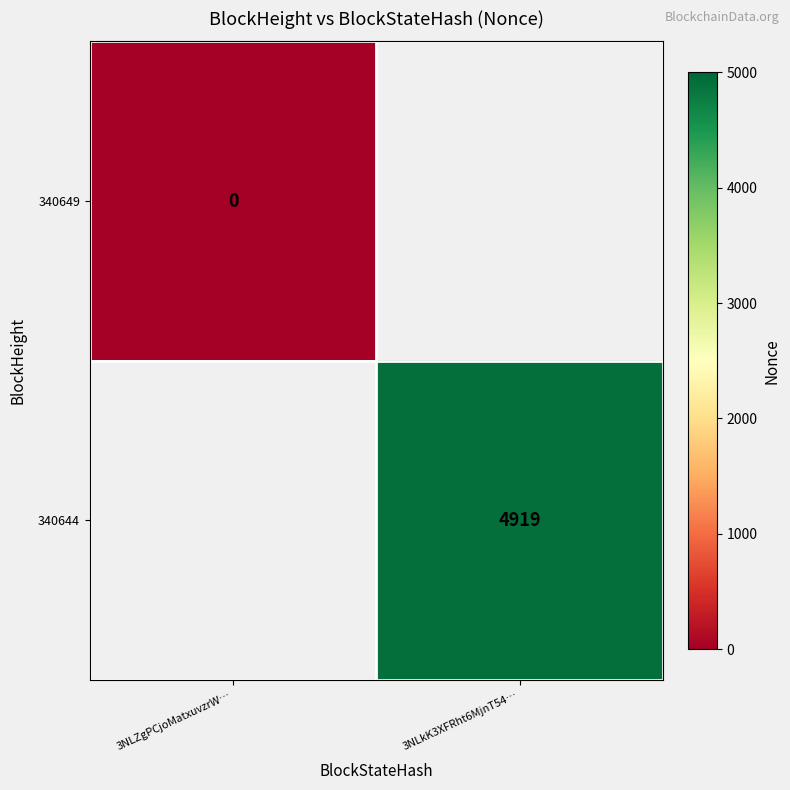

How many data points does each series have?

2